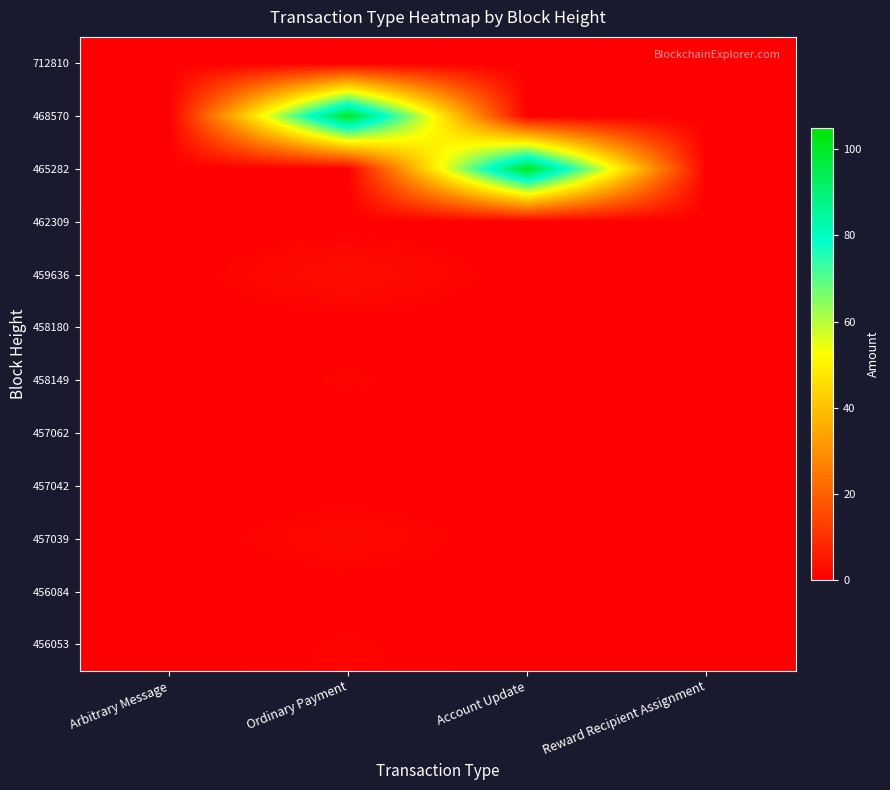

Count the number of data series in this chart.

12